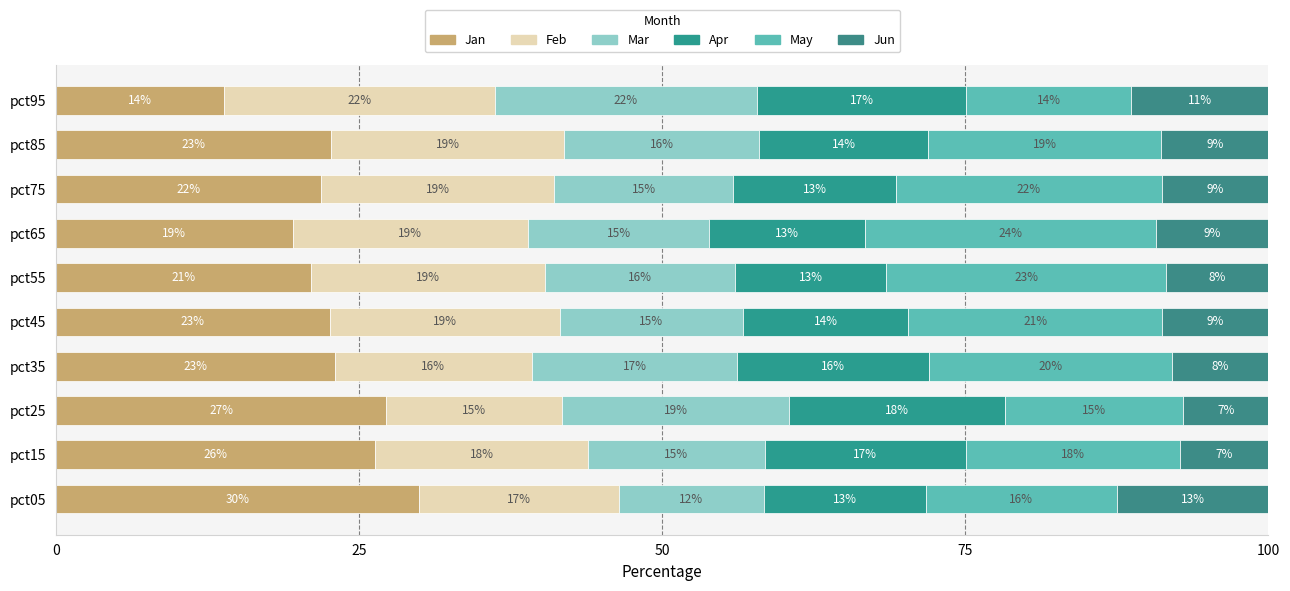

Reading left to right, transcribe all the data shown in this chart.

Jan: 29.9	26.3	27.2	23.0	22.6	21.0	19.5	21.8	22.7	13.8
Feb: 16.5	17.5	14.5	16.3	19.0	19.3	19.4	19.2	19.2	22.3
Mar: 11.9	14.6	18.7	17.0	15.1	15.6	15.0	14.8	16.1	21.7
Apr: 13.4	16.6	17.9	15.8	13.6	12.5	12.9	13.4	13.9	17.2
May: 15.7	17.7	14.7	20.0	21.0	23.1	24.0	22.0	19.2	13.6
Jun: 12.5	7.3	7.0	7.9	8.7	8.4	9.3	8.8	8.9	11.3